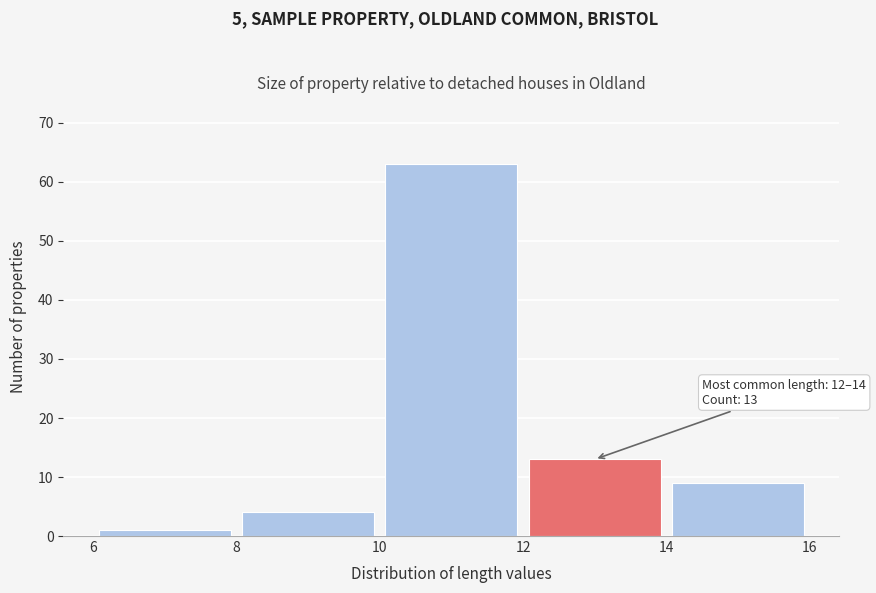

Over which range of the x-axis is the bar tallest?

10 to 12